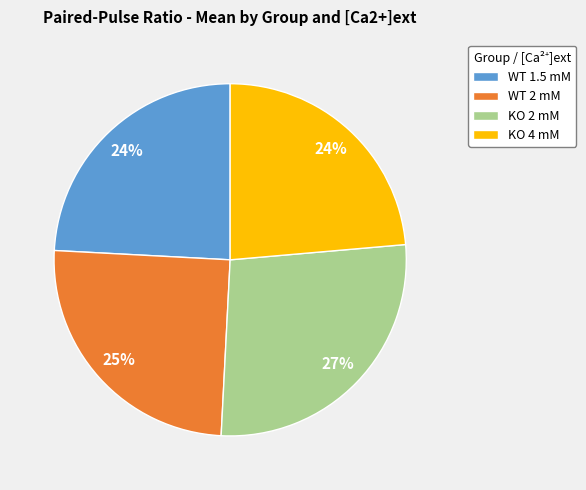

True or false: KO 4 mM accounts for 34% of the total.

False